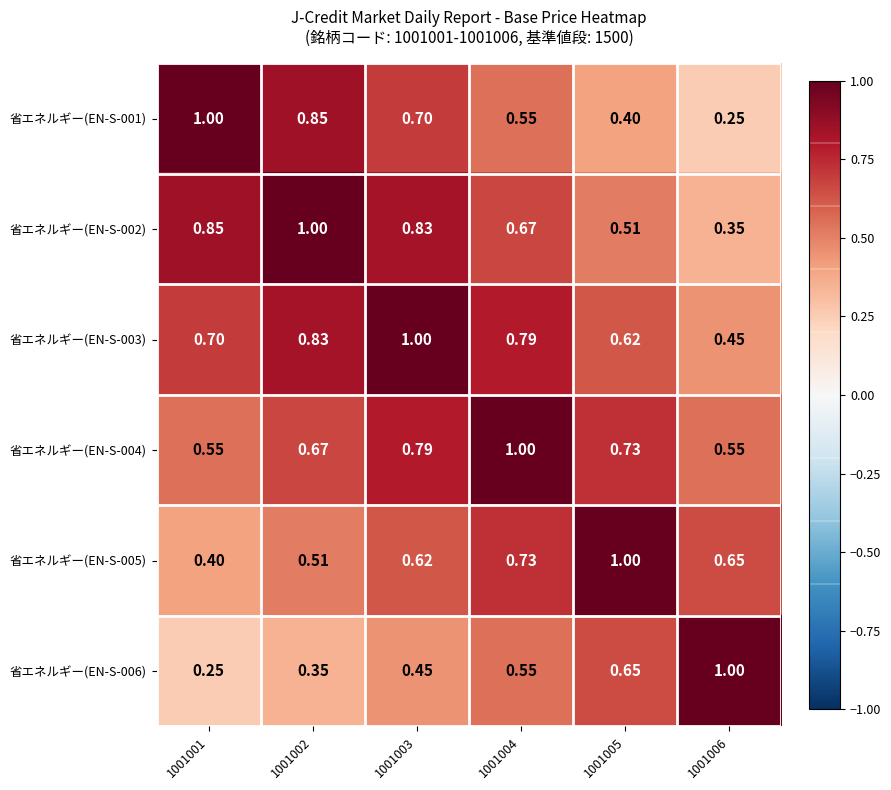

Is the value of 省エネルギー(EN-S-001) at 1001001 greater than the value of 省エネルギー(EN-S-004) at 1001001?

Yes